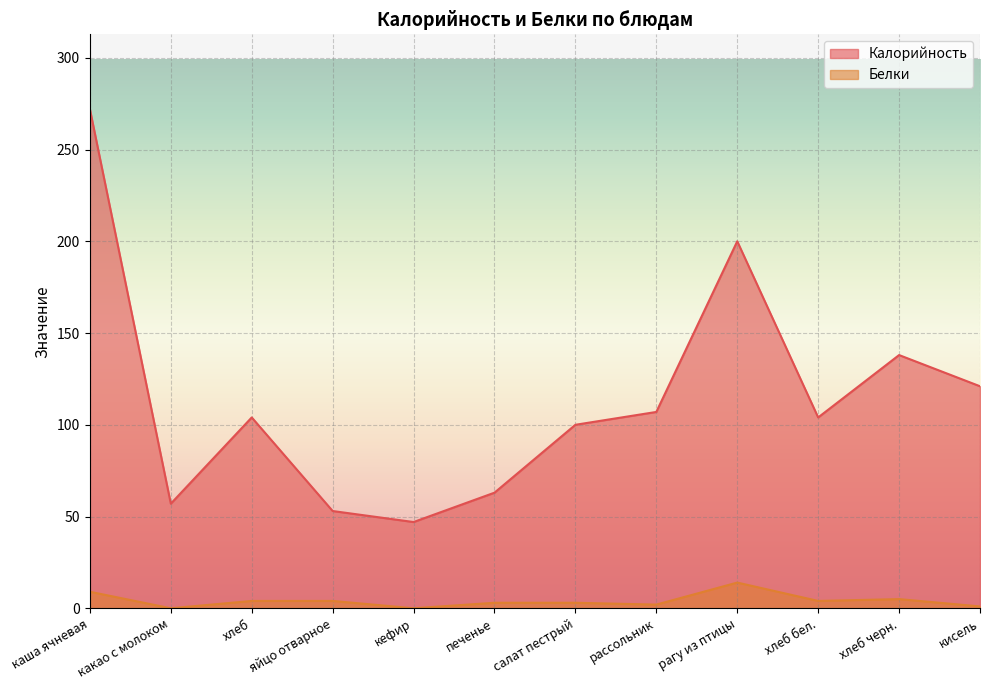

Which category has the highest value across all series?

каша ячневая